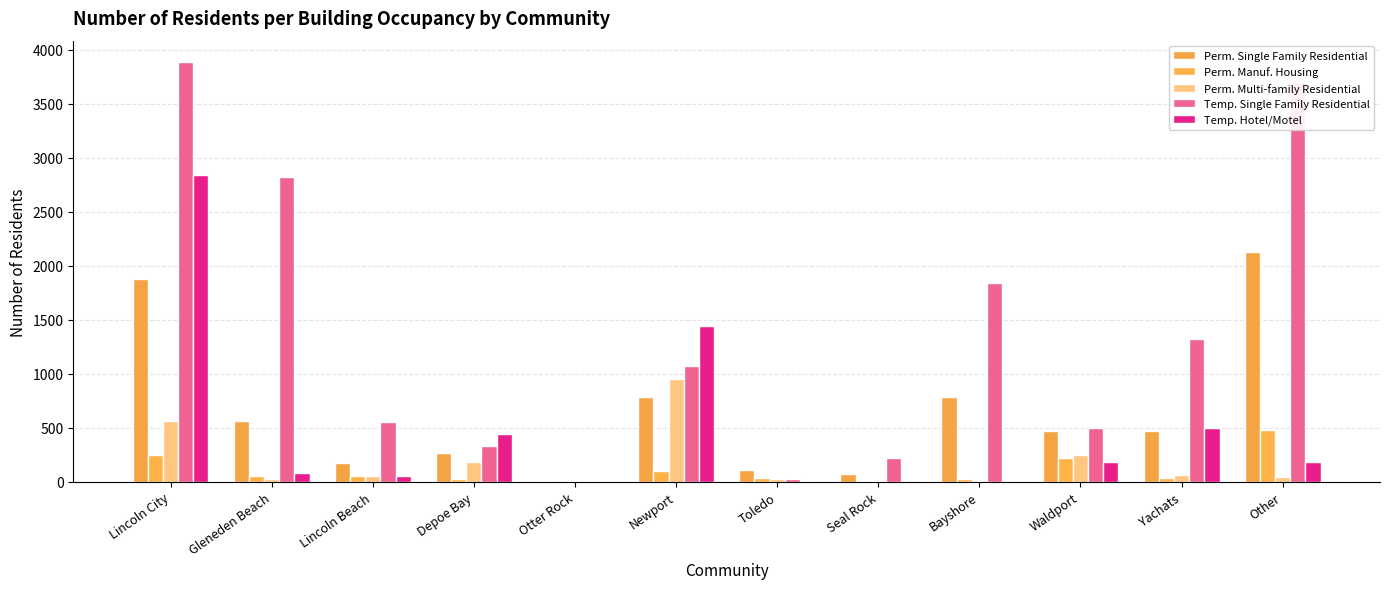

How many values in the Perm. Manuf. Housing series exceed 58?

6